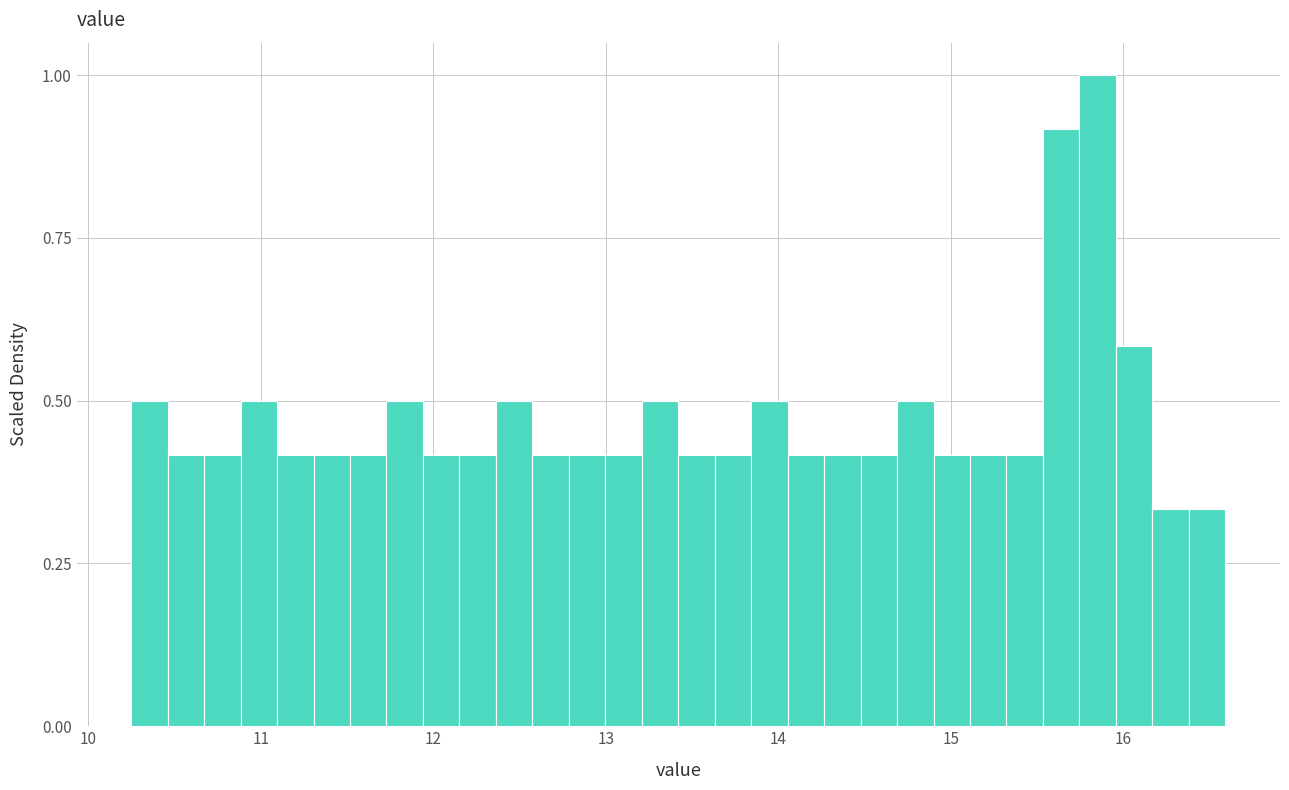

Read against the x-axis, roughly where is the centre of the tallest bar?

15.9